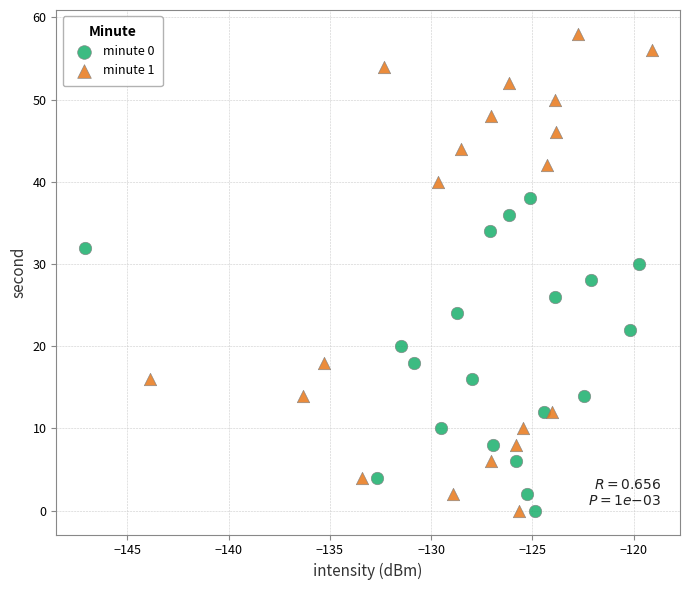

Which series has the largest Y range (max minus min)?

minute 1